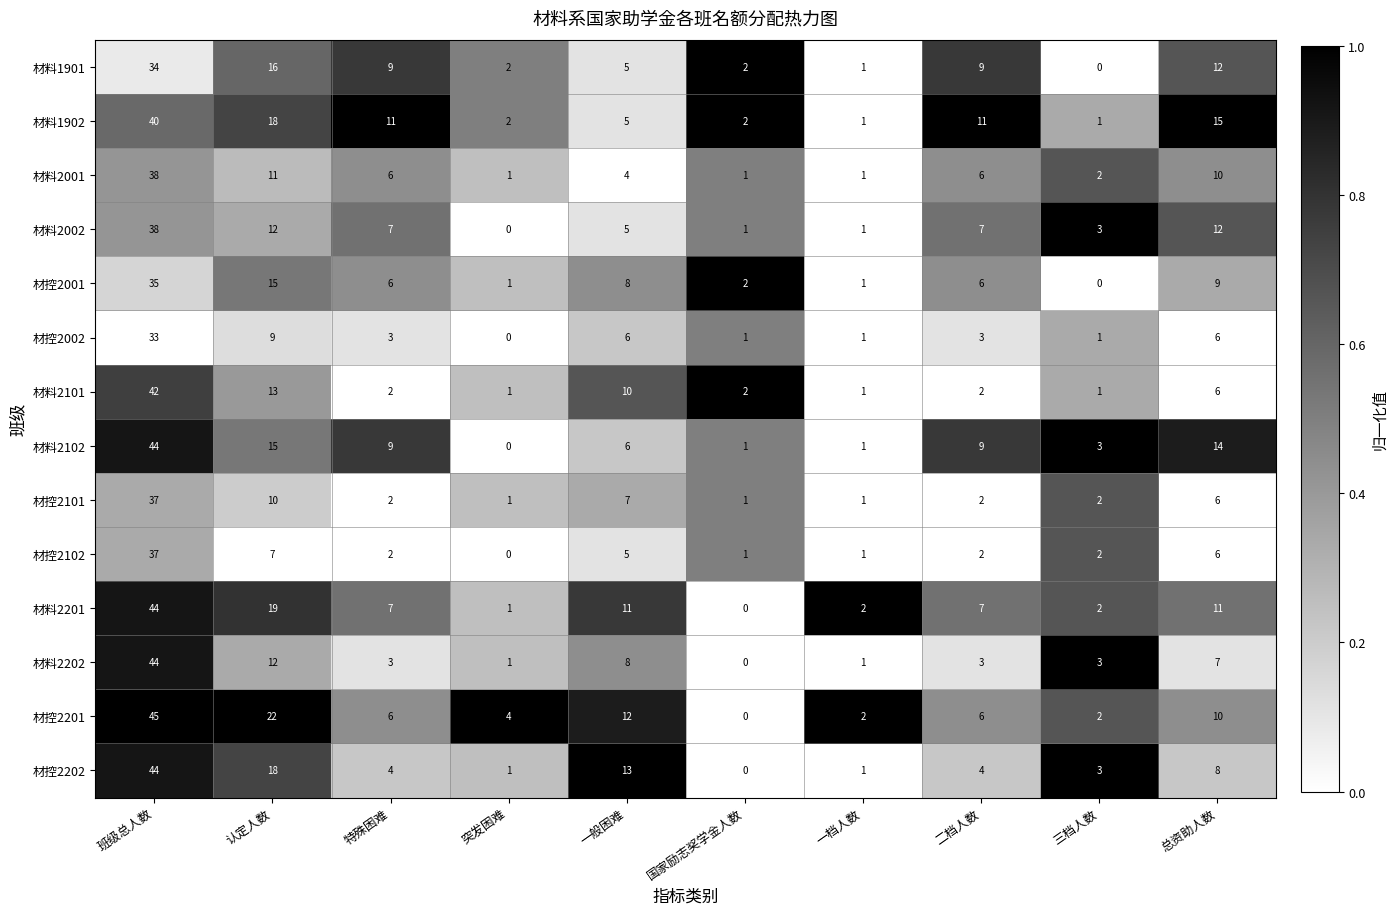

At which label is 材料2102 closest to 22?

认定人数